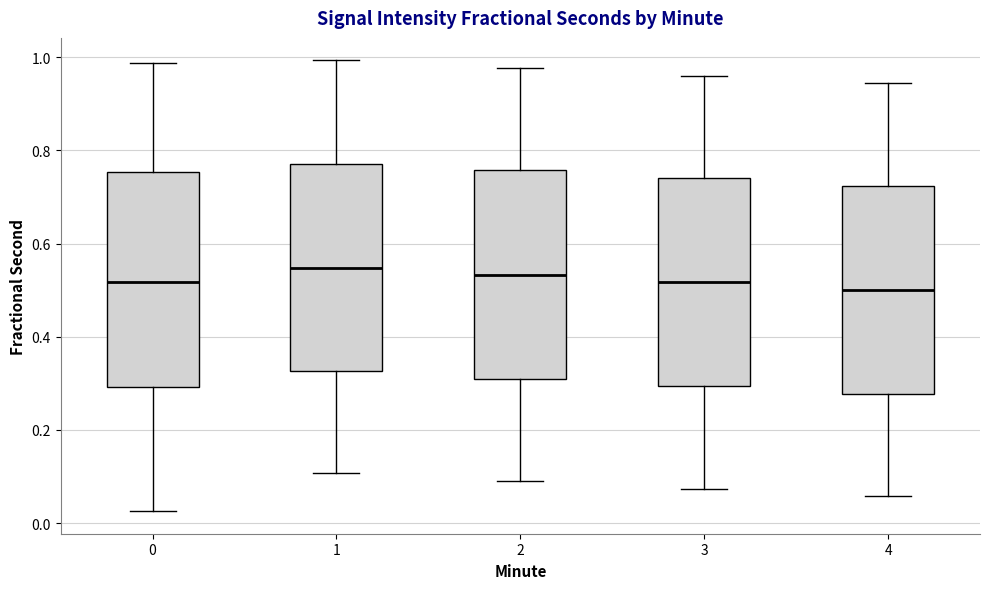

Reading left to right, transcribe this box plot: for each box, give where its median line is, the range the box spans, and where its two whiskers end, as read against the y-axis. The values are not printed on the chart, so give them approximately, as read against the axis.

0: median 0.52, box 0.30 to 0.76, whiskers 0.02 to 0.98
1: median 0.54, box 0.32 to 0.78, whiskers 0.10 to 1.00
2: median 0.54, box 0.32 to 0.76, whiskers 0.10 to 0.98
3: median 0.52, box 0.30 to 0.74, whiskers 0.08 to 0.96
4: median 0.50, box 0.28 to 0.72, whiskers 0.06 to 0.94